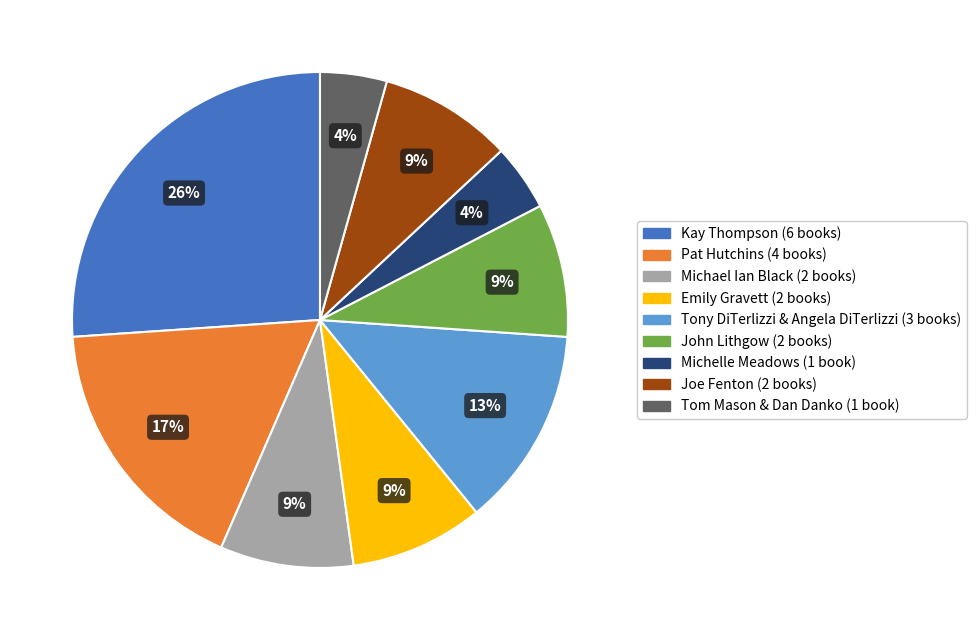

Does any single category account for the majority?

No